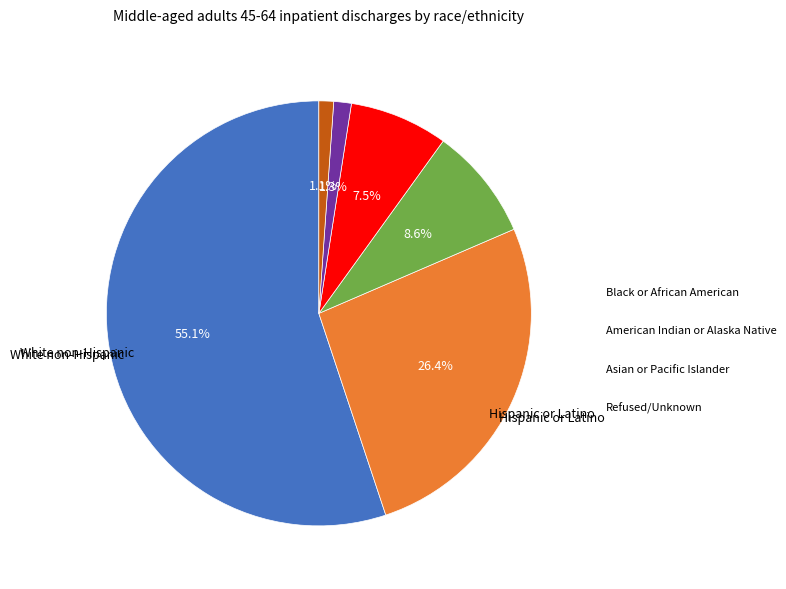

Is there any slice that represents more than half of the pie?

Yes